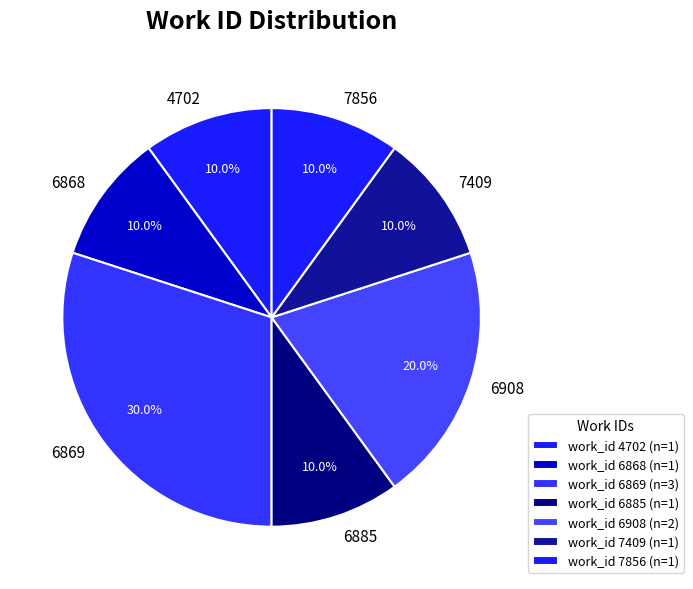

What portion of the pie excludes 4702?

90.0%